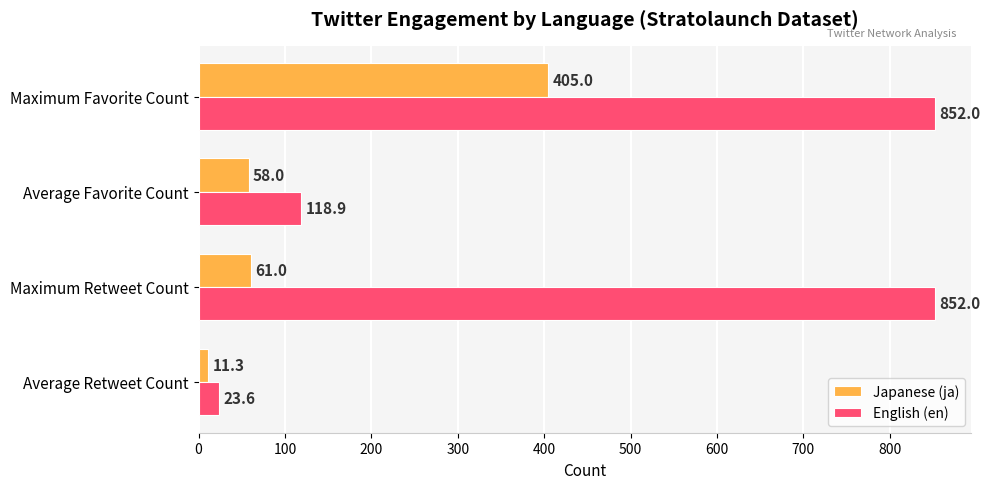

Which series has the widest spread of values?

English (en)